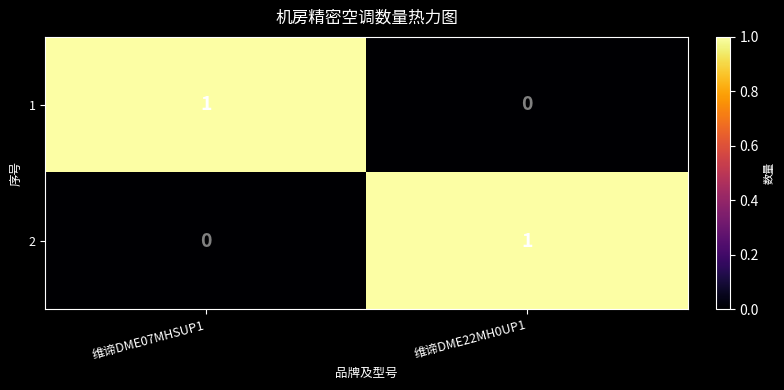

List the labels in order of 1 value, largest first.

维谛DME07MHSUP1, 维谛DME22MH0UP1